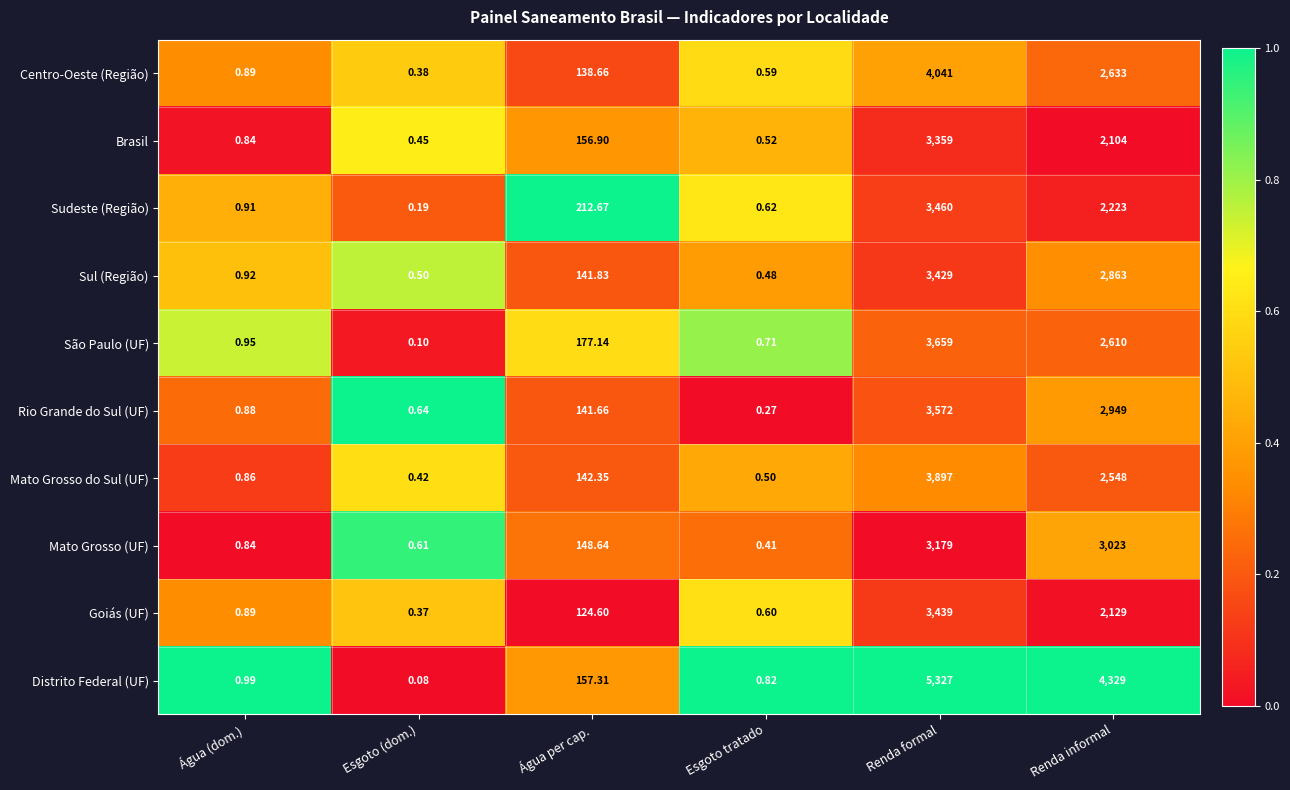

Which series has the largest range (max minus min)?

Distrito Federal (UF)